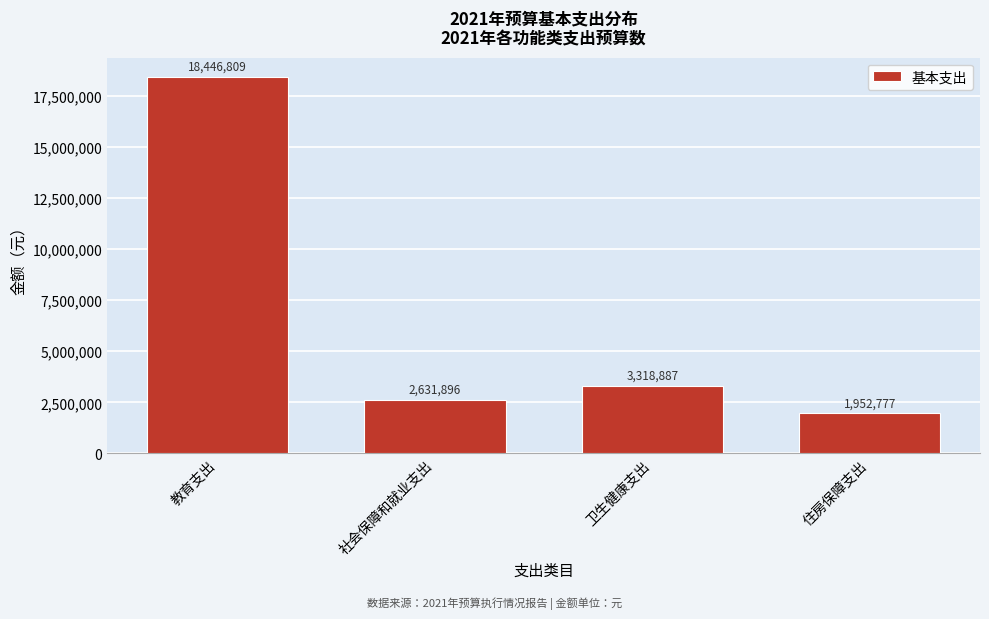

What is the maximum value shown in the chart?

18446809.5